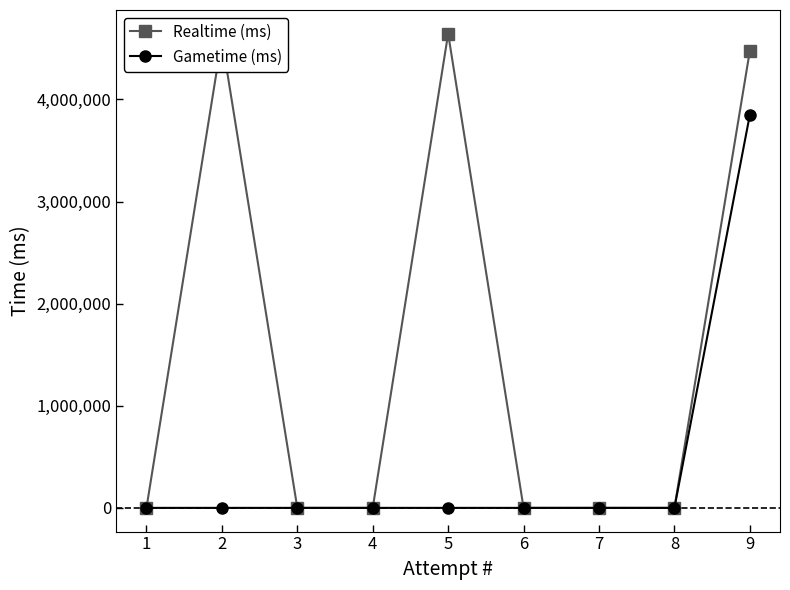

How many lines are shown in the chart?

2